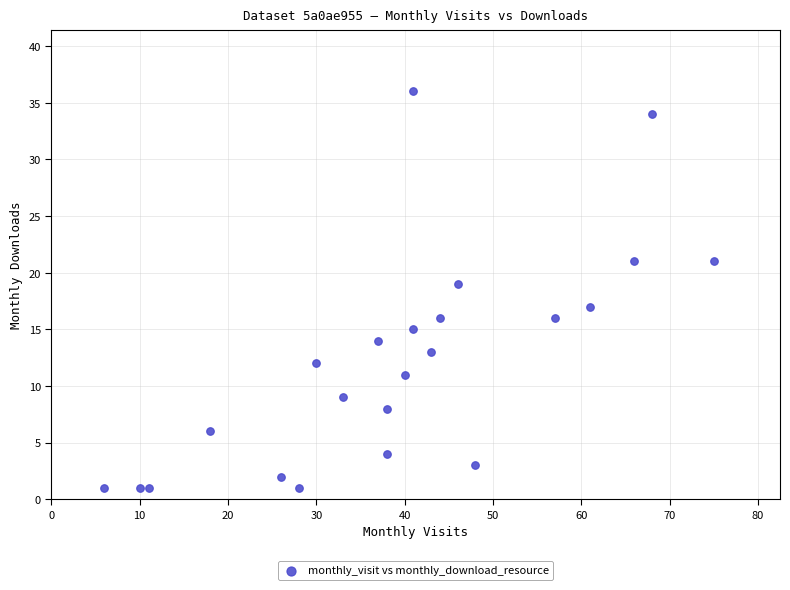

What is the range of Y values (max minus min)?

35